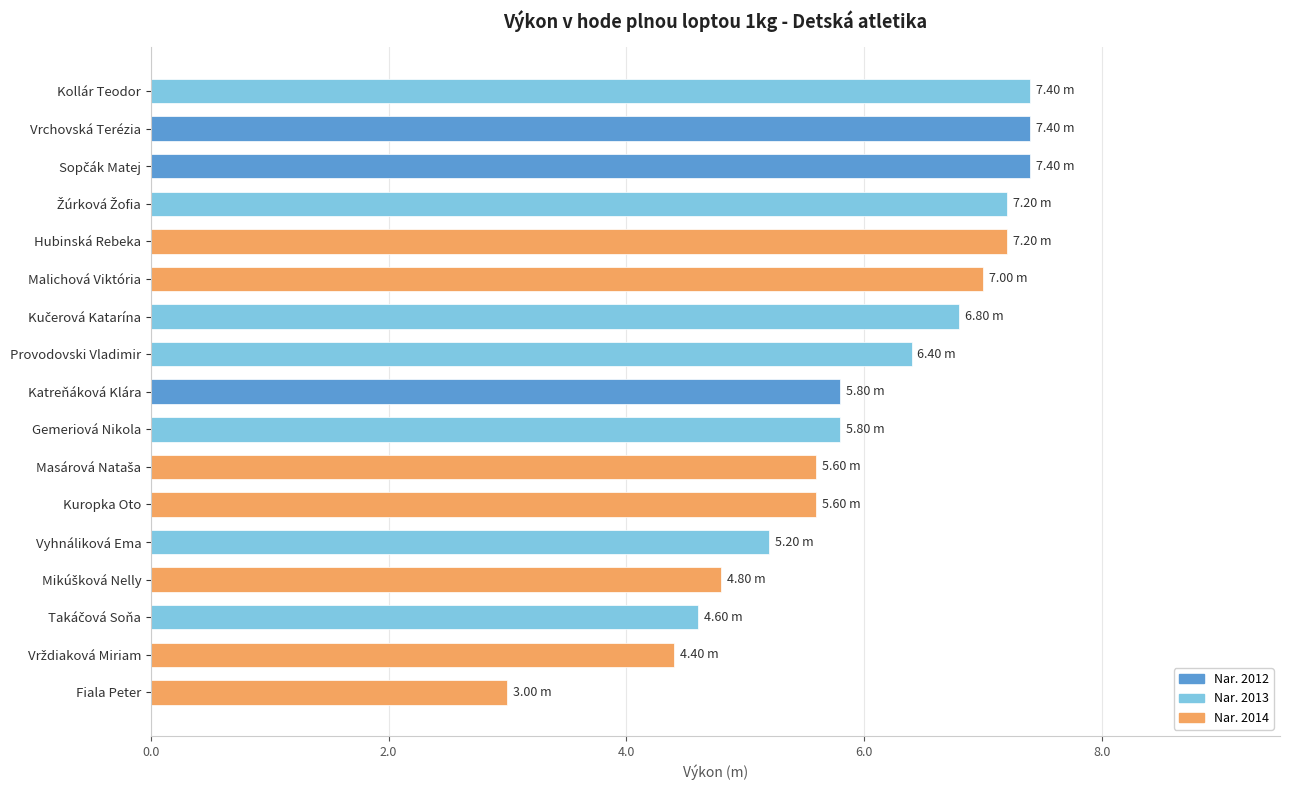

What is the sum of all values?

101.6